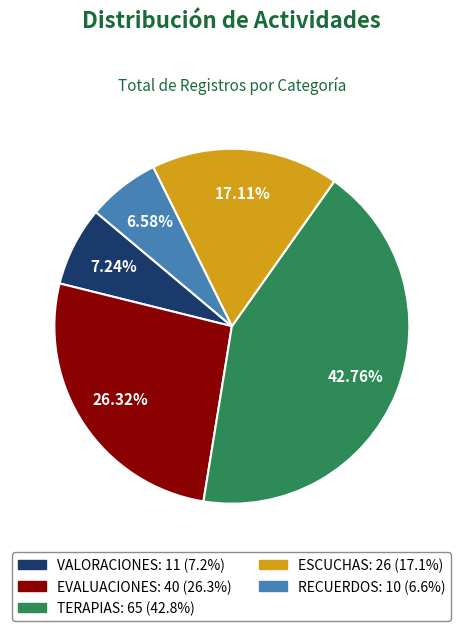

Is it true that TERAPIAS is 29% of the pie?

False